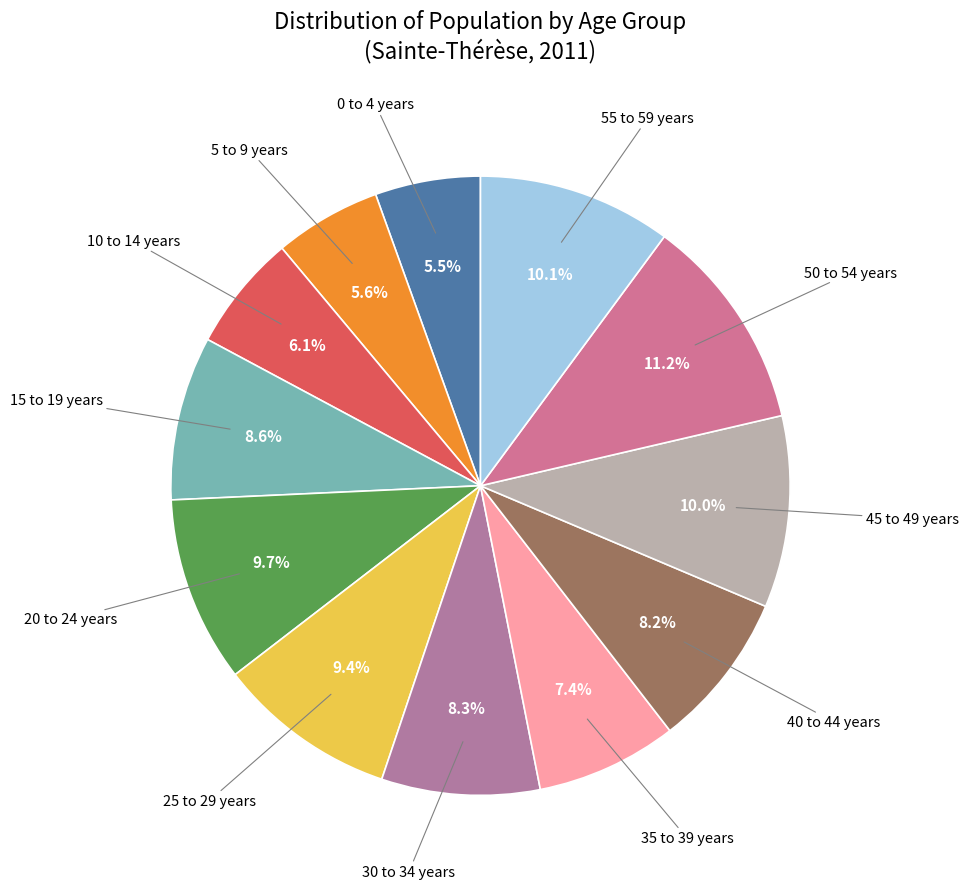

Rank the categories by value from lowest to highest.

0 to 4 years, 5 to 9 years, 10 to 14 years, 35 to 39 years, 40 to 44 years, 30 to 34 years, 15 to 19 years, 25 to 29 years, 20 to 24 years, 45 to 49 years, 55 to 59 years, 50 to 54 years